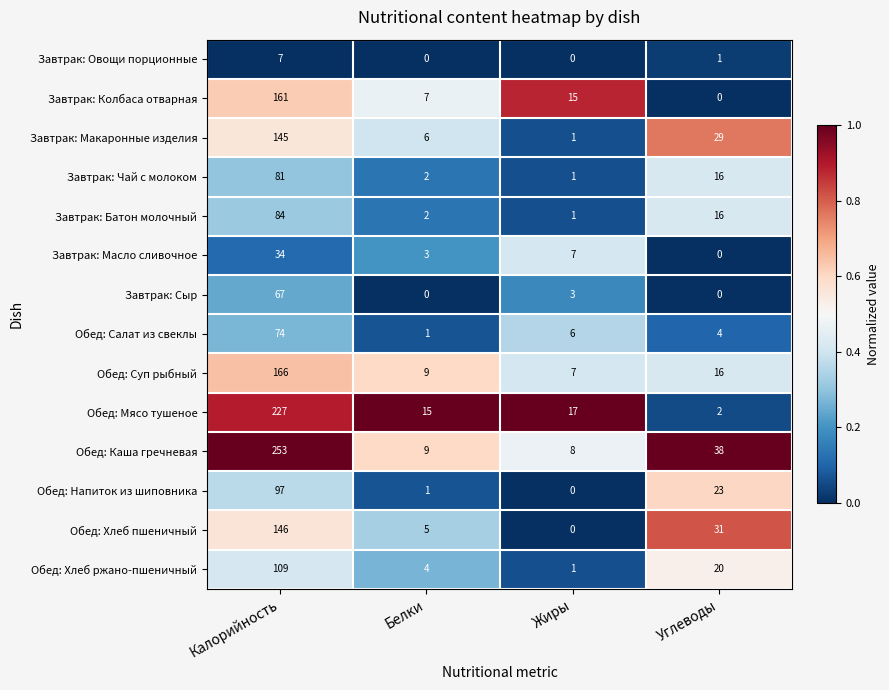

Where is Обед: Каша гречневая nearest to the value 130?

Углеводы